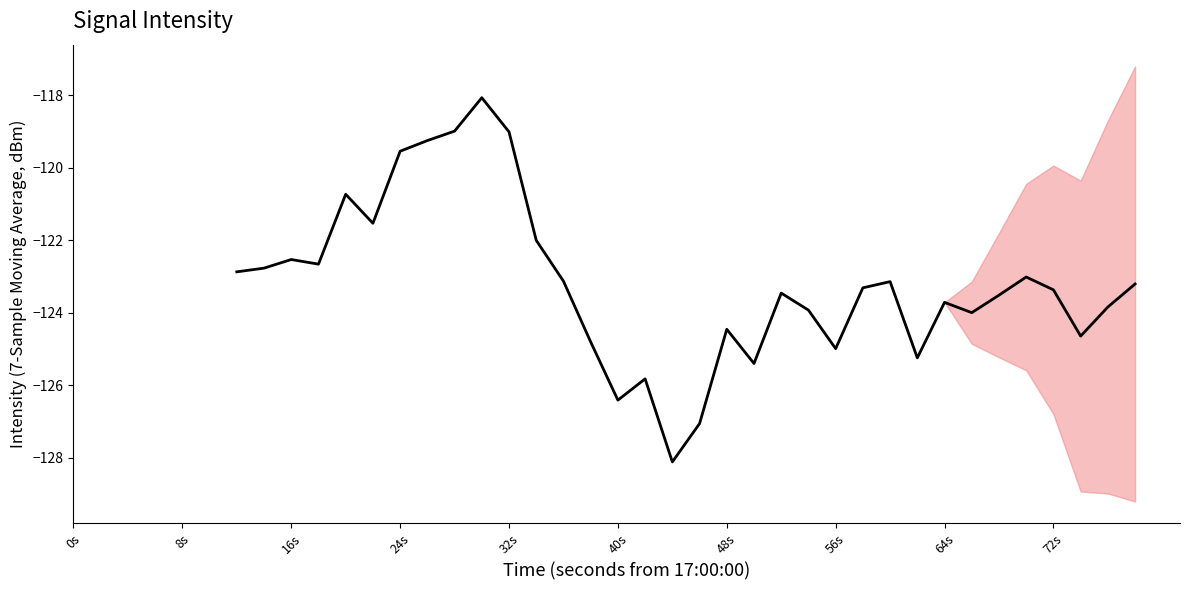

How many interior local peaks (higher than both neighbors) does the data have?

9